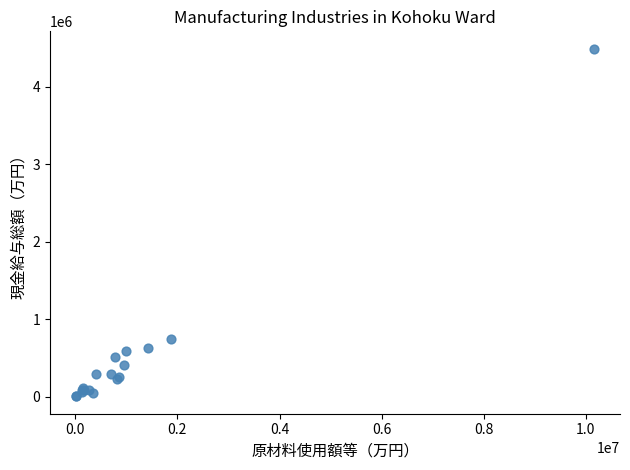

What Y value in the scatter plot is closest to 2249584?

746608